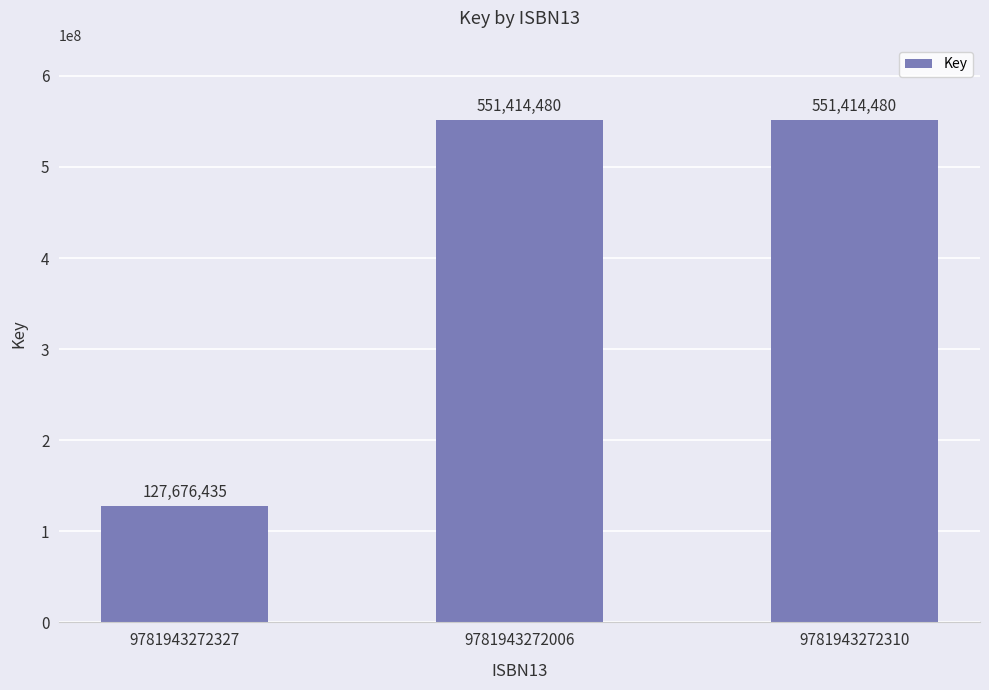

What is the minimum value shown in the chart?

127676435